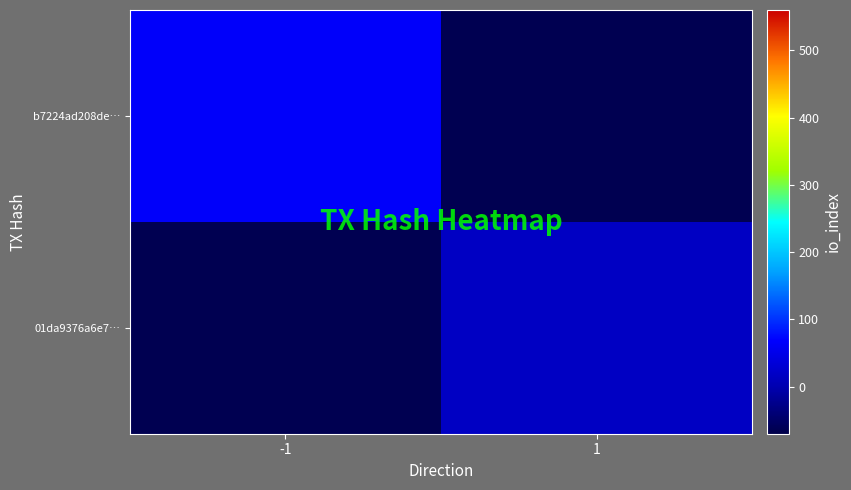

Between -1 and 1, which series saw the biggest shift?

b7224ad208de…